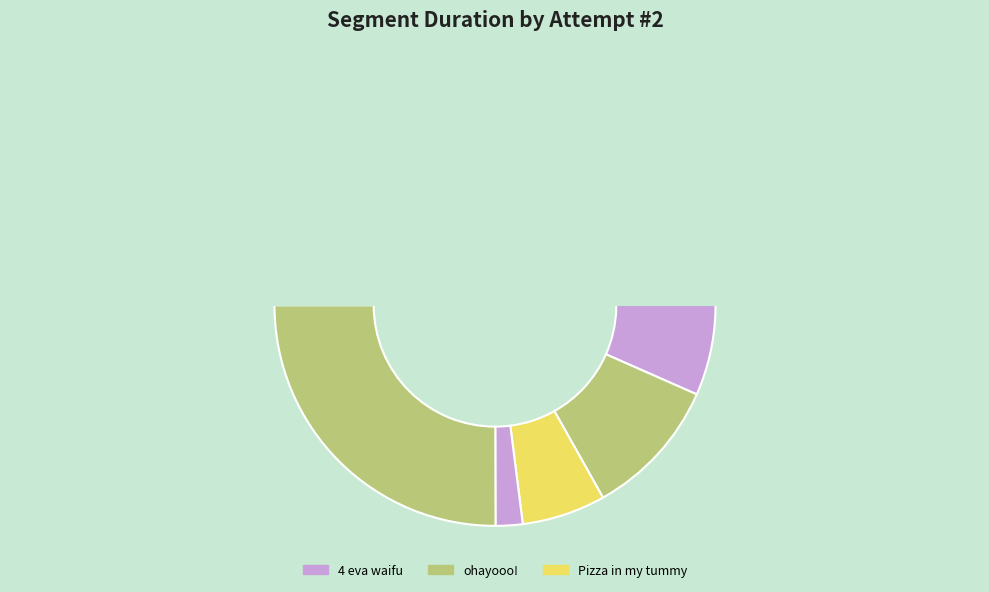

Does any single category account for the majority?

No